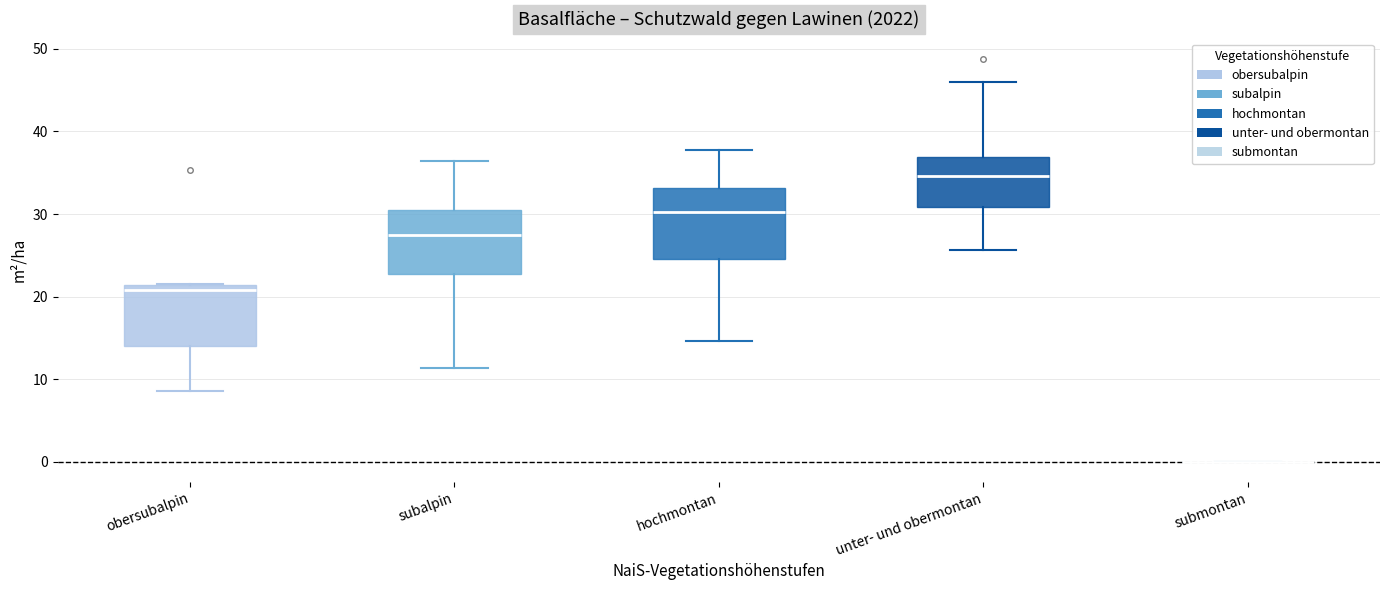

Reading left to right, read every box against the y-axis: the position of its median line, the range the box covers, and the ends of its whiskers. The values are not printed on the chart, so give them approximately, as read against the axis.

obersubalpin: median 21 (just below the box's upper edge), box 14 to 21, whiskers 9 to 22
subalpin: median 28, box 23 to 31, whiskers 11 to 36
hochmontan: median 30, box 25 to 33, whiskers 15 to 38
unter- und obermontan: median 35, box 31 to 37, whiskers 26 to 46
submontan: box collapsed to a line at 0, whiskers 0 to 0